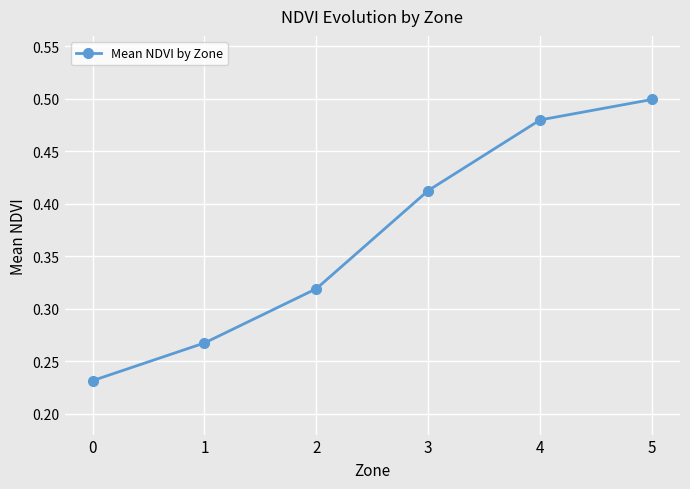

Rank the categories by value from highest to lowest.

5, 4, 3, 2, 1, 0